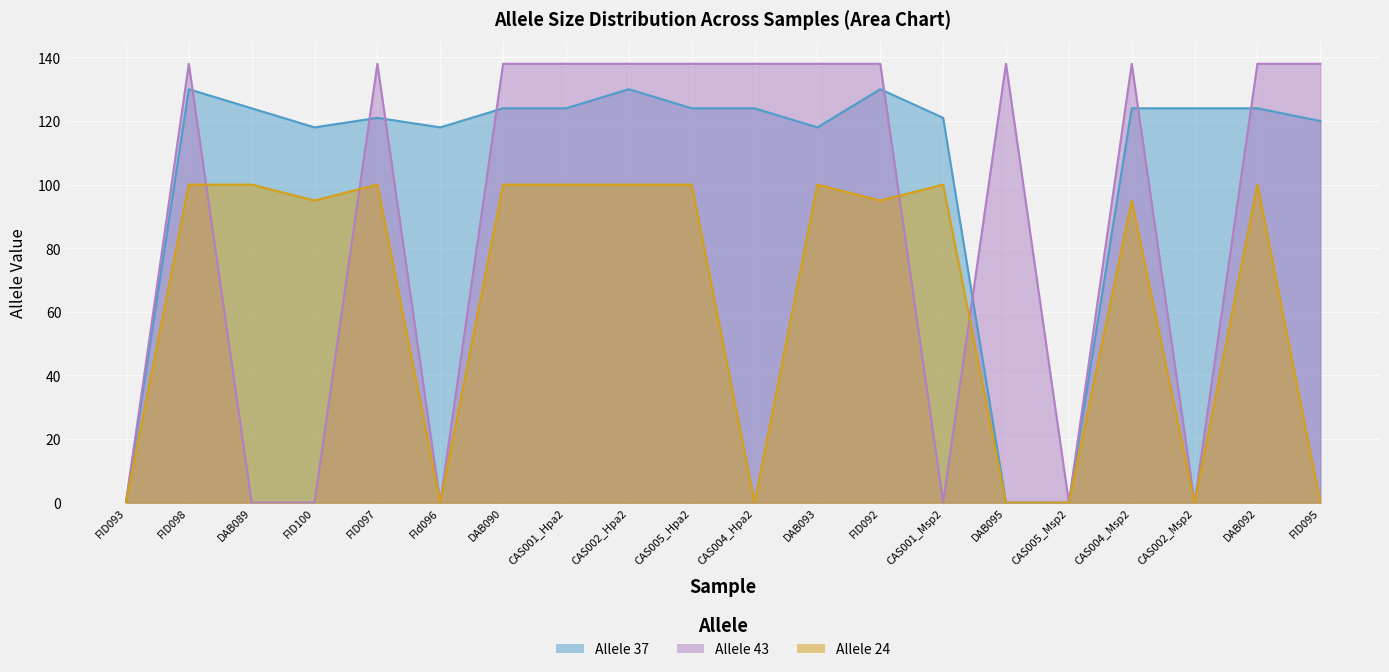

What is the value of the Allele 37 point at the 4th from the left?

118